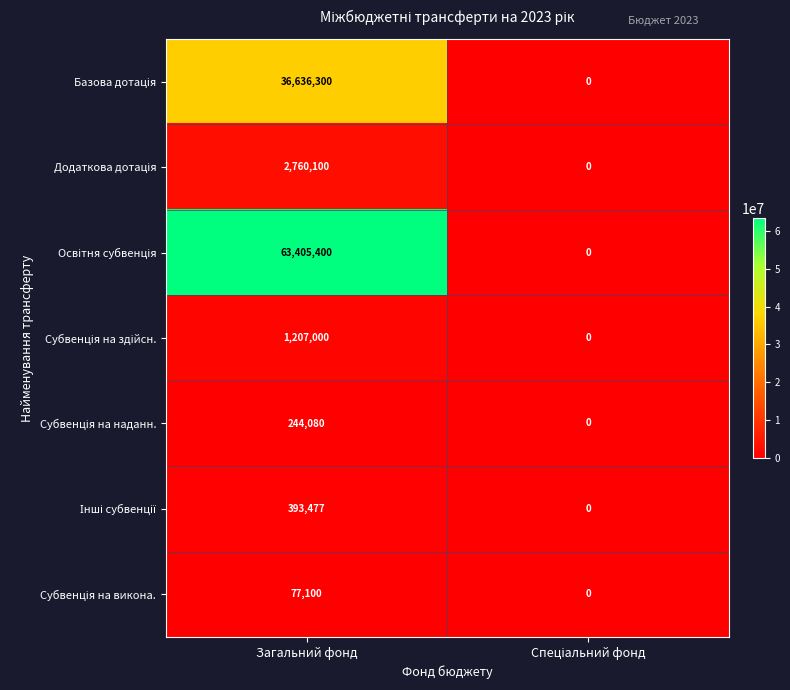

Which label corresponds to the largest value in the chart?

Загальний фонд